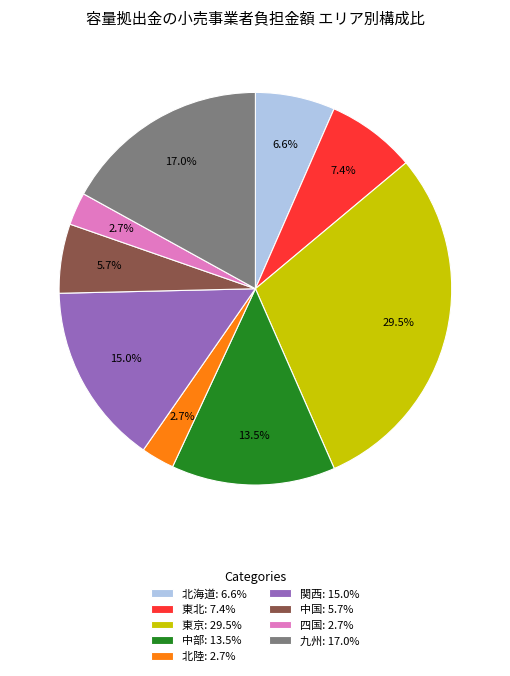

Is the sum of 北陸 and 九州 greater than half?

No